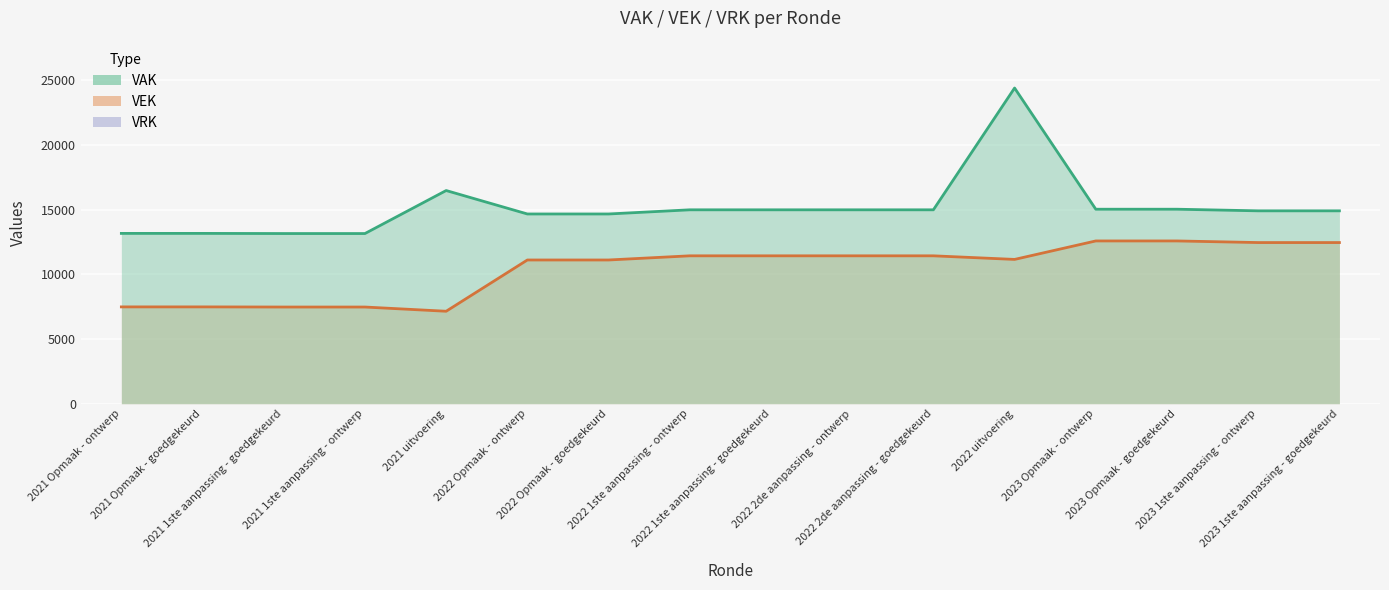

Reading left to right, list all the values displayed in this chart.

VAK: 13156	13156	13145	13145	16467	14656	14656	14978	14978	14978	14978	24386	15024	15024	14899	14899
VEK: 7479	7479	7468	7468	7142	11102	11102	11424	11424	11424	11424	11146	12573	12573	12448	12448